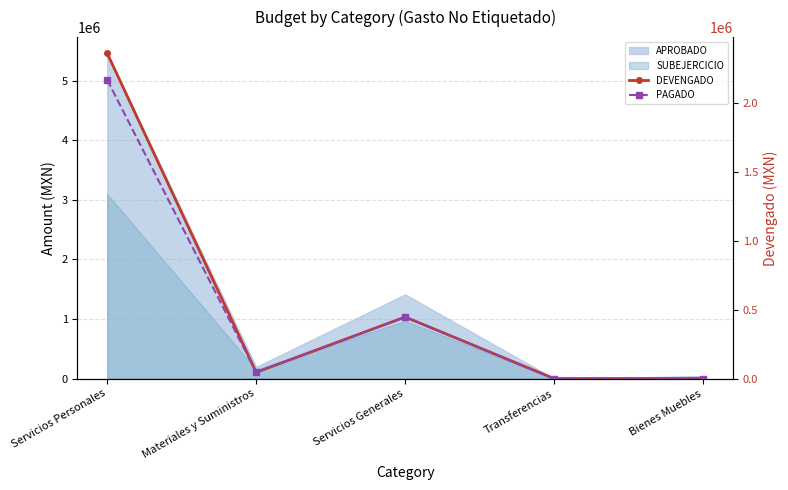

What is the sum of all PAGADO values?

2660290.2